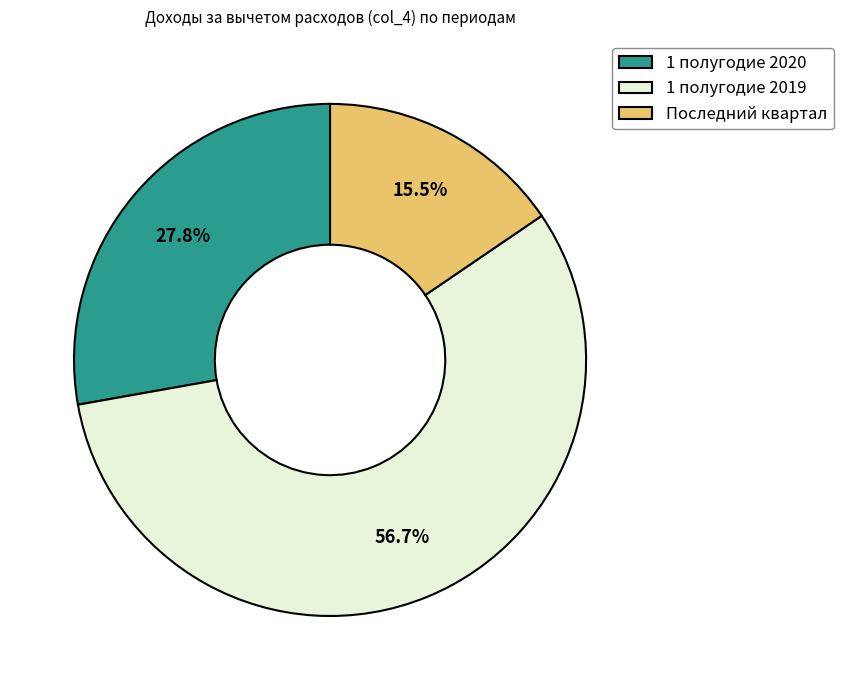

To the nearest percent, what percentage of the pie is 1 полугодие 2020?

28%